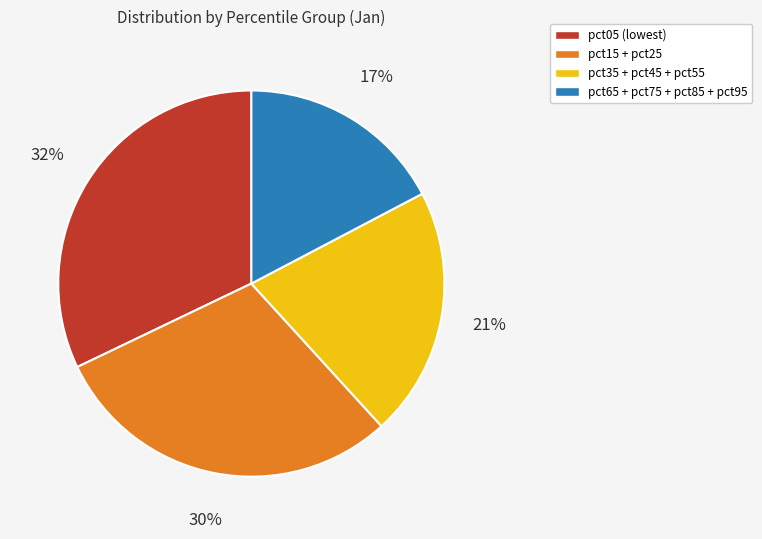

How many segments does this pie chart have?

4